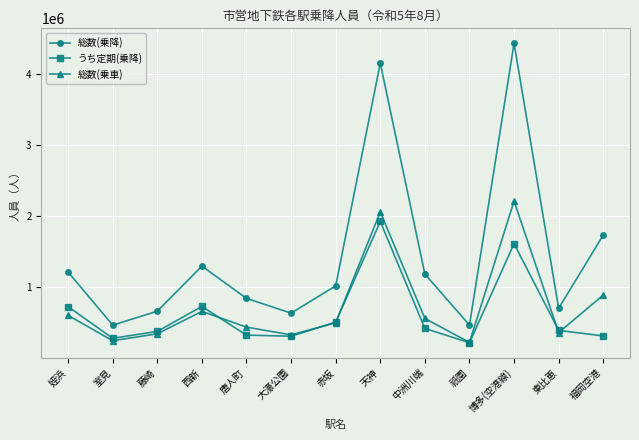

Is the value of うち定期(乗降) at 赤坂 greater than the value of 総数(乗降) at 室見?

Yes